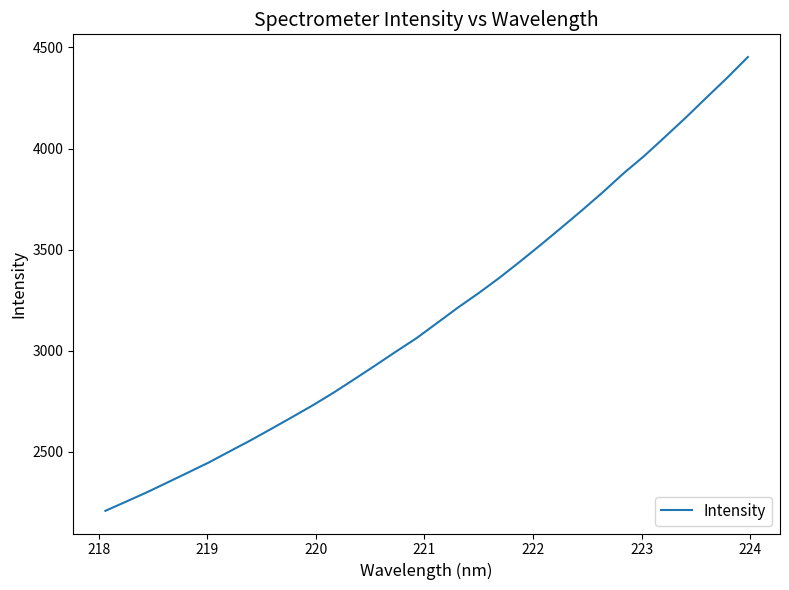

What is the smallest value displayed?

2208.6